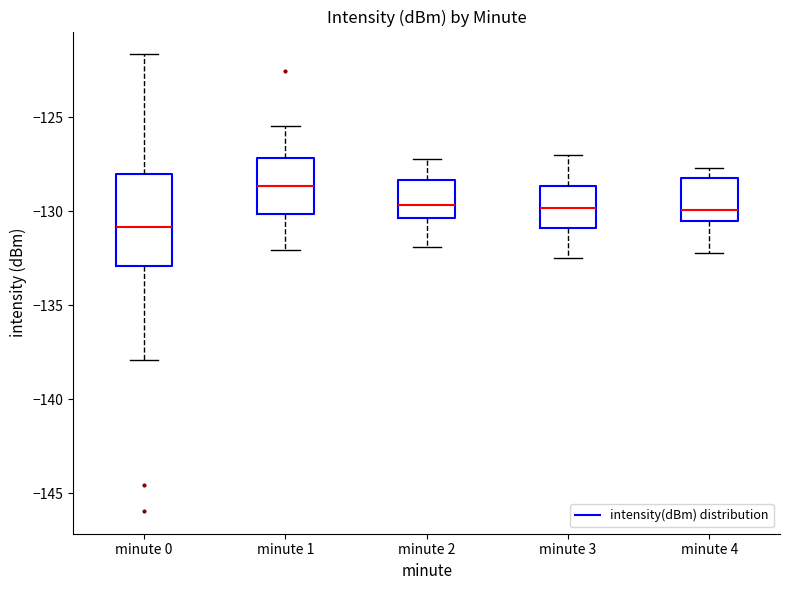

Reading left to right, read every box against the y-axis: the position of its median line, the range the box covers, and the ends of its whiskers. The values are not printed on the chart, so give them approximately, as read against the axis.

minute 0: median -131.0, box -133.0 to -128.0, whiskers -138.0 to -121.5
minute 1: median -128.5, box -130.0 to -127.0, whiskers -132.0 to -125.5
minute 2: median -129.5, box -130.5 to -128.5, whiskers -132.0 to -127.0
minute 3: median -130.0, box -131.0 to -128.5, whiskers -132.5 to -127.0
minute 4: median -130.0, box -130.5 to -128.0, whiskers -132.0 to -127.5